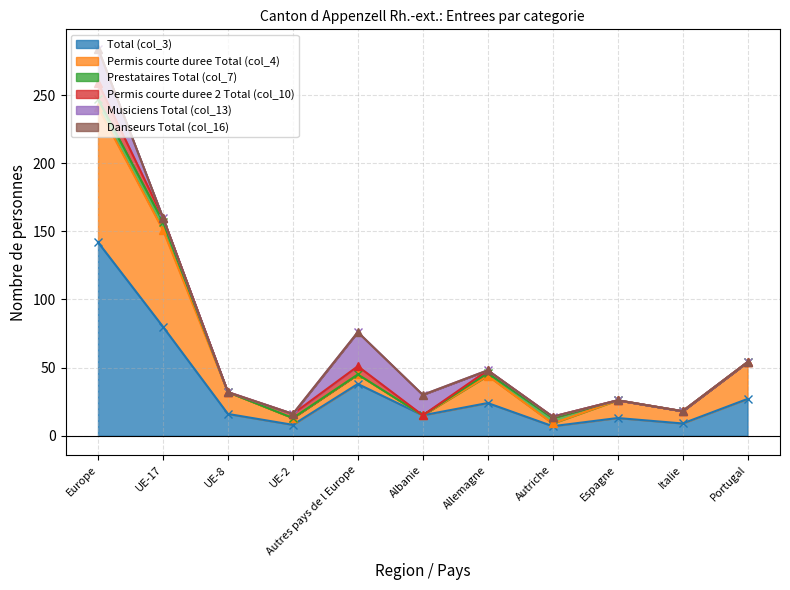

What is the total value across all series at Espagne?

26